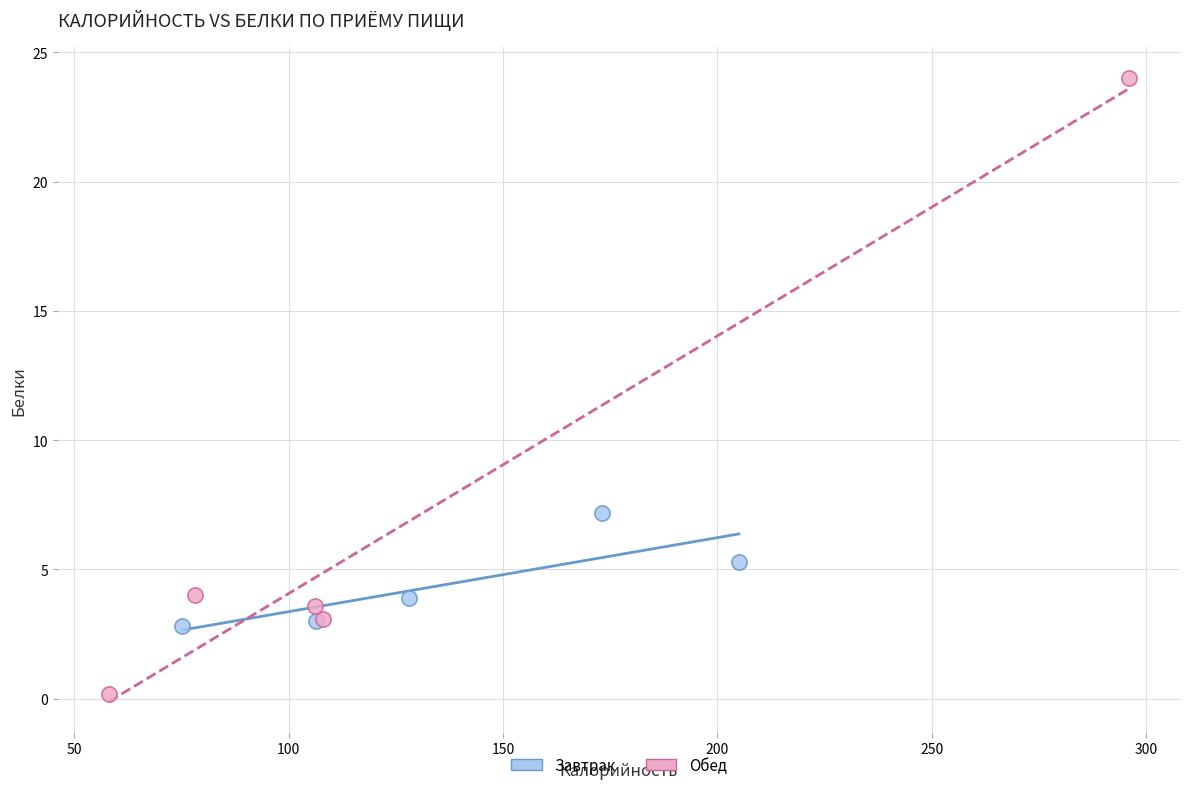

Which series contains the lowest Y value?

Обед